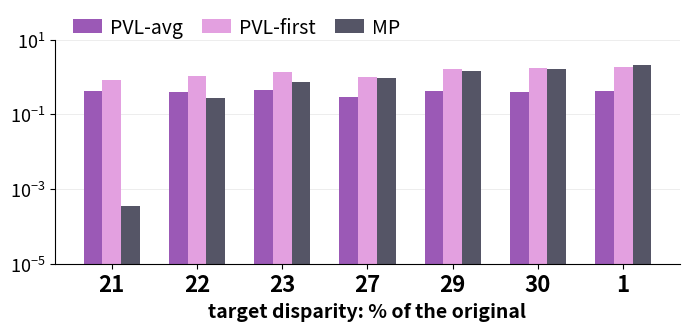

Reading left to right, extract all data points from this chart.

PVL-avg: 0.4	0.4	0.4	0.3	0.4	0.4	0.4
PVL-first: 0.8	1.1	1.4	1.0	1.6	1.8	1.9
MP: 0.0	0.3	0.7	0.9	1.5	1.6	2.1